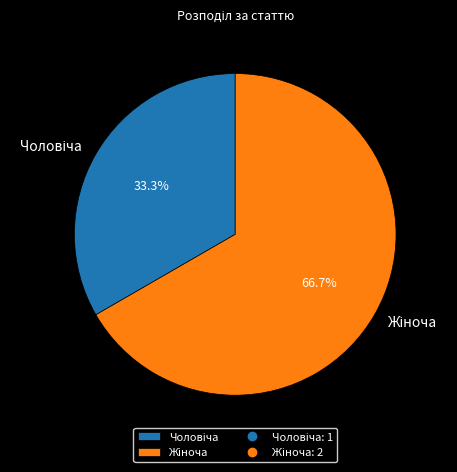

Is there a majority slice in this chart?

Yes